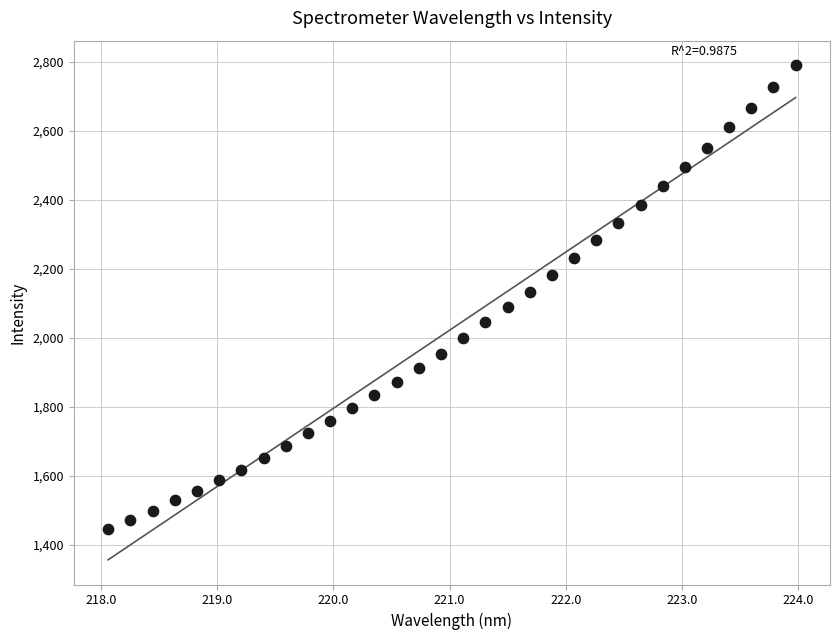

What is the range of X values (max minus min)?

5.9